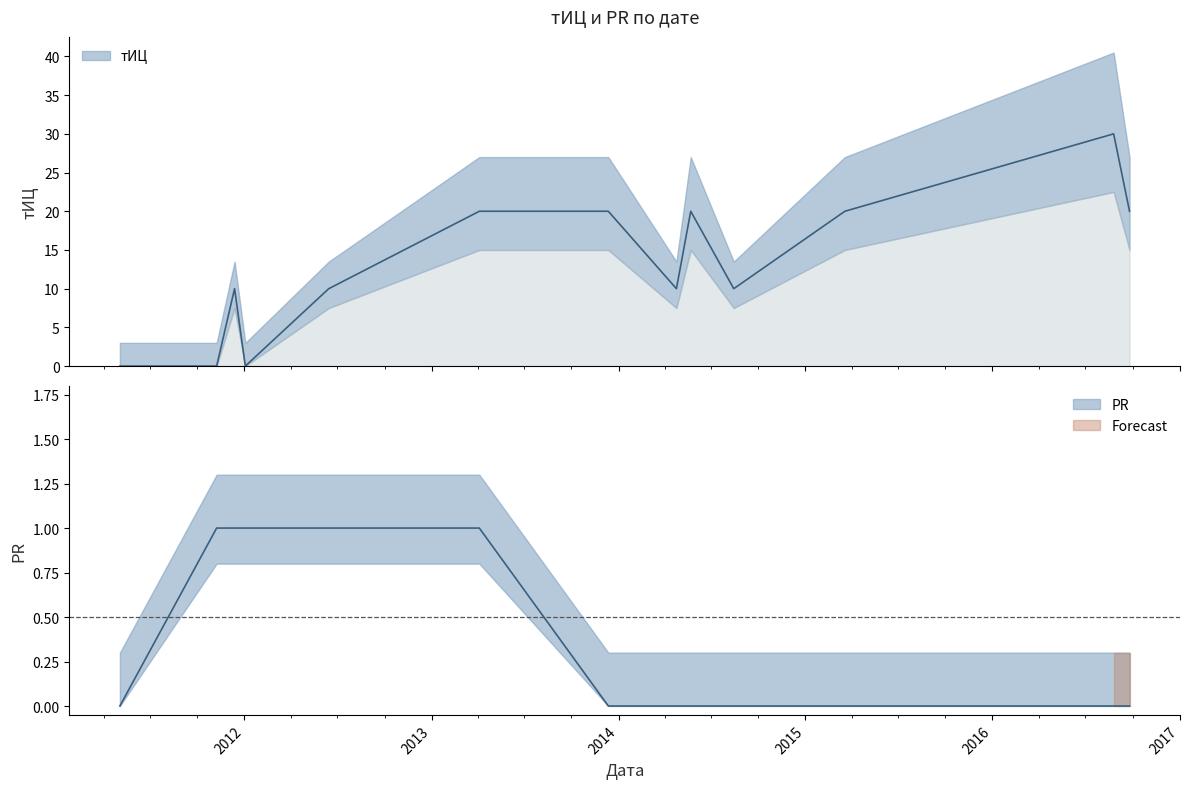

How many lines are shown in the chart?

2